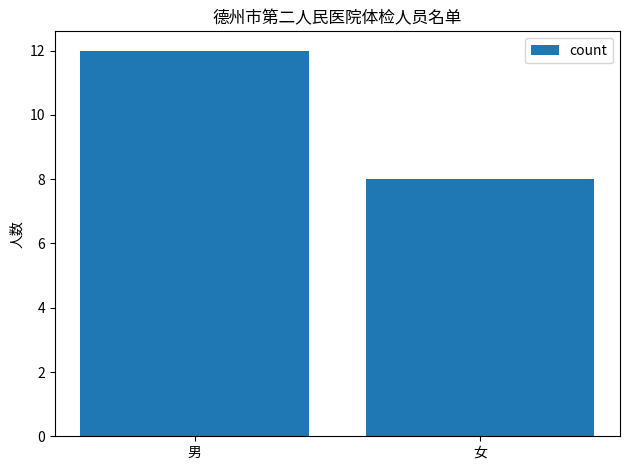

The chart shows a value of 13 at 女. True or false?

False